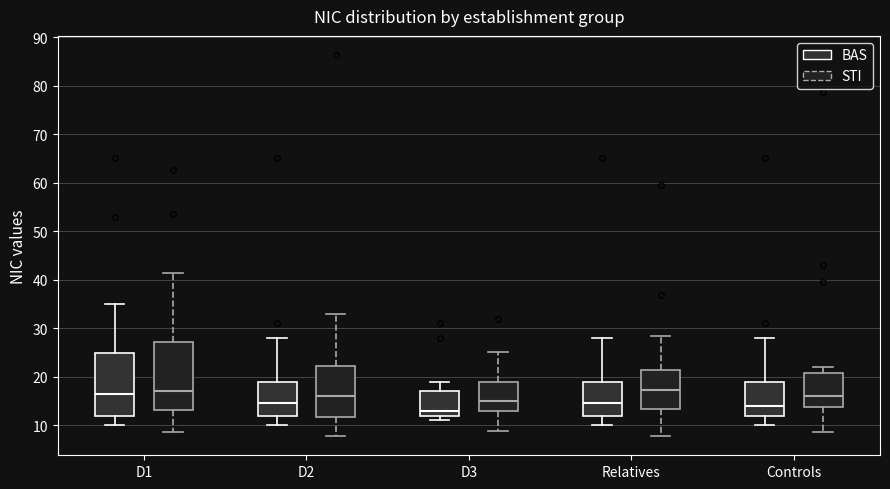

Reading left to right, transcribe this box plot: for each box, give where its median line is, the range the box spans, and where its two whiskers end, as read against the y-axis. The values are not printed on the chart, so give them approximately, as read against the axis.

D1 (BAS): median 17, box 12 to 25, whiskers 10 to 35
D1 (STI): median 17, box 13 to 27, whiskers 9 to 41
D2 (BAS): median 15, box 12 to 19, whiskers 10 to 28
D2 (STI): median 16, box 12 to 22, whiskers 8 to 33
D3 (BAS): median 13, box 12 to 17, whiskers 11 to 19
D3 (STI): median 15, box 13 to 19, whiskers 9 to 25
Relatives (BAS): median 15, box 12 to 19, whiskers 10 to 28
Relatives (STI): median 17, box 13 to 21, whiskers 8 to 28
Controls (BAS): median 14, box 12 to 19, whiskers 10 to 28
Controls (STI): median 16, box 14 to 21, whiskers 9 to 22